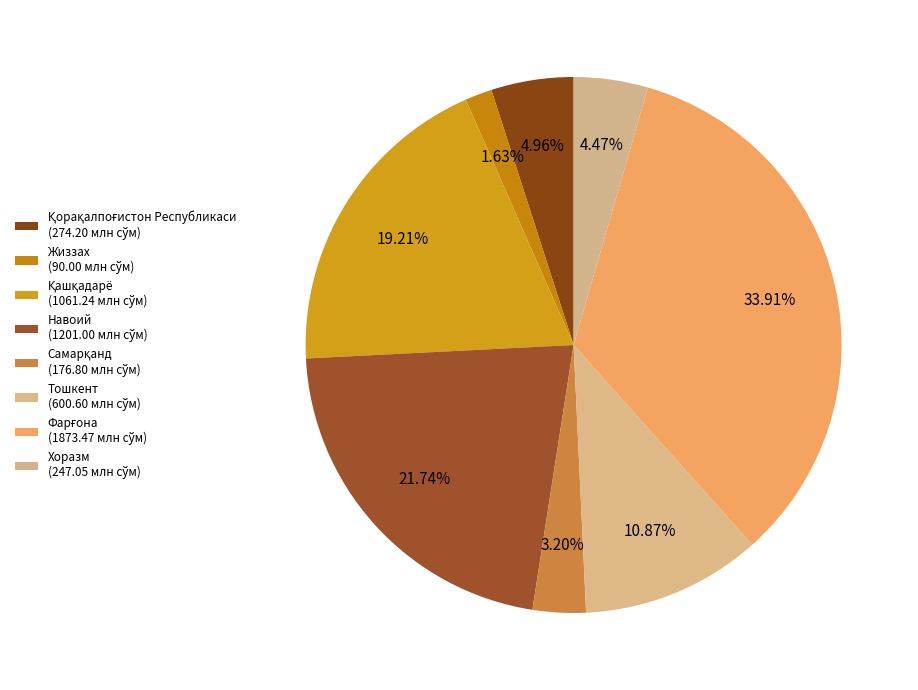

Is it true that Фарғона is 19% of the pie?

False